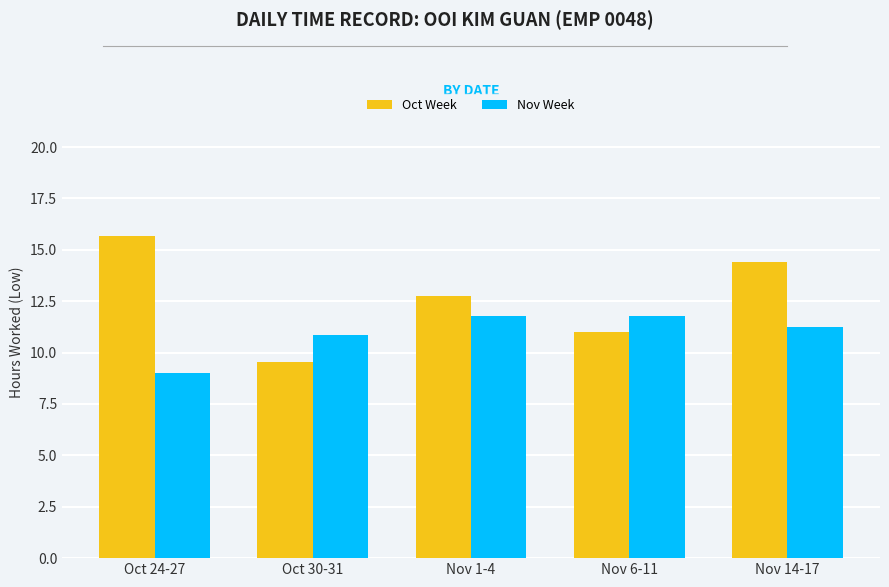

Which series has the widest spread of values?

Oct Week